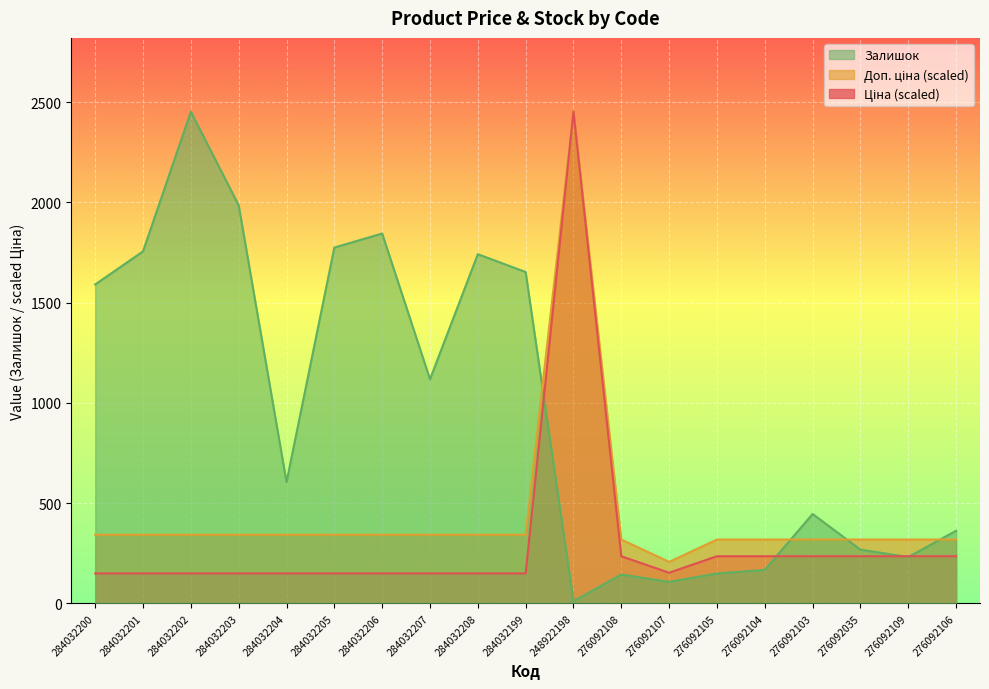

How many interior local valleys does the Доп. ціна series have?

1